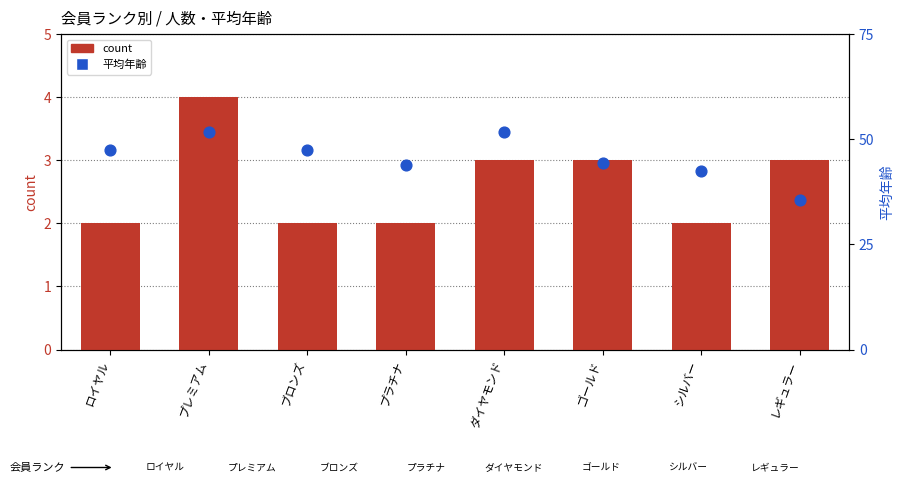

What is the total value across all series at ロイヤル?

49.5